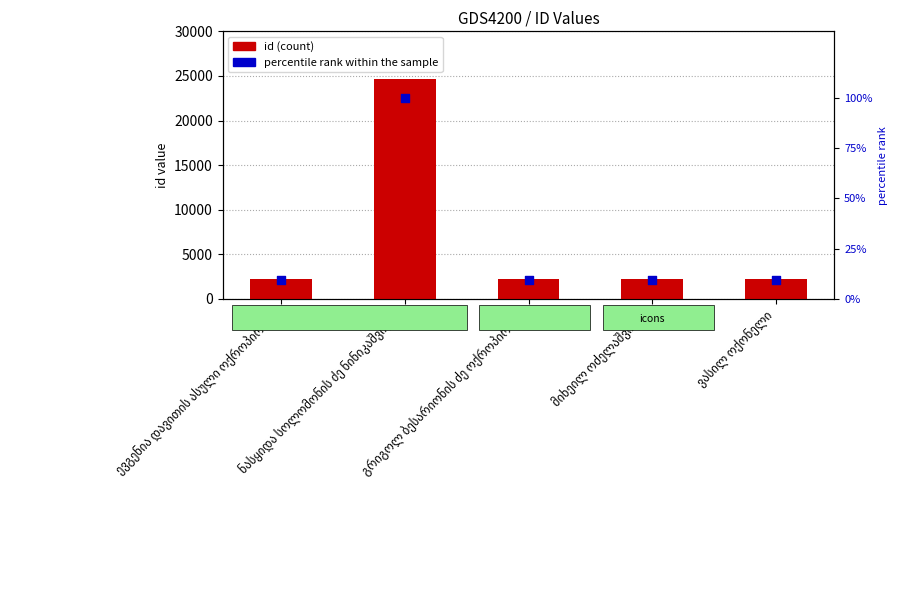

At how many categories does at least one series exceed 1748?

5